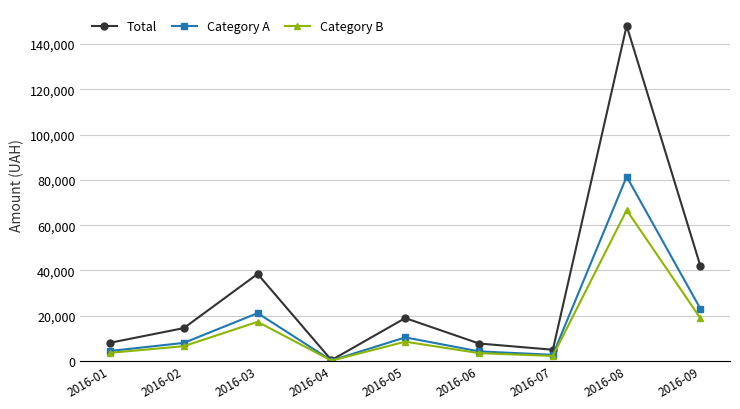

List the series in order of their peak value, lowest first.

Category B, Category A, Total